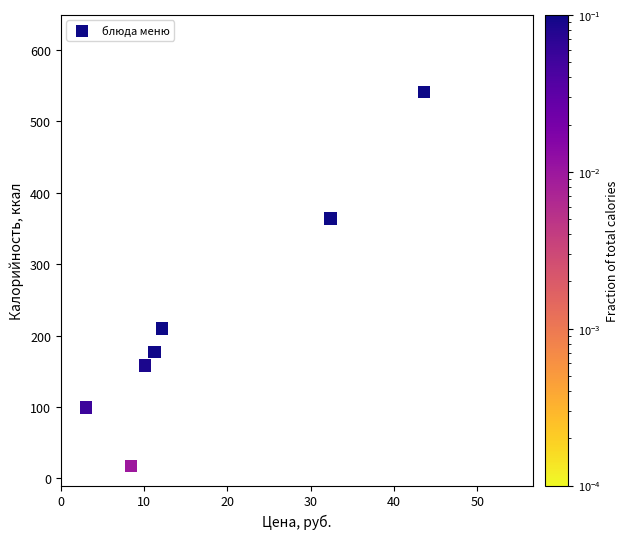

What Y value in the scatter plot is closest to 279?

210.0